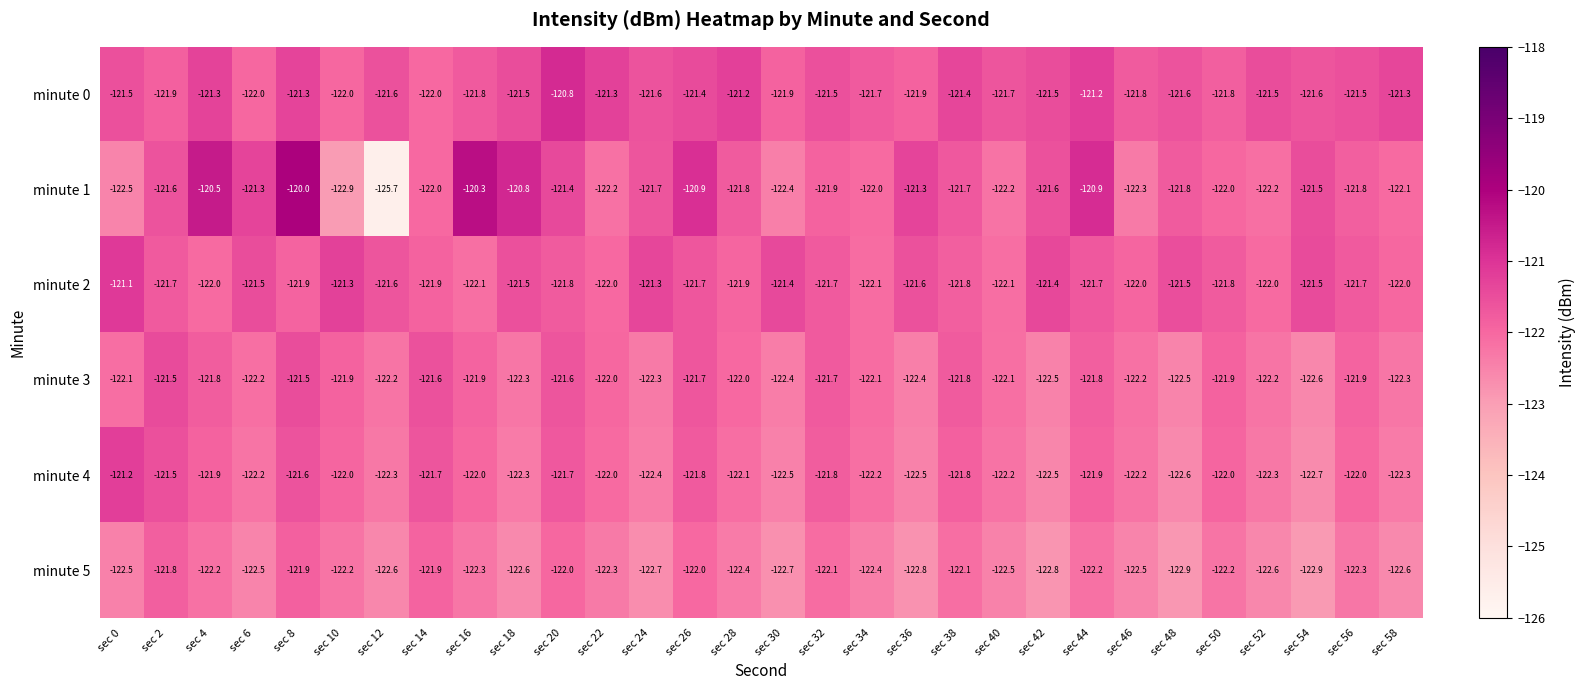

True or false: minute 4 has a value of -196.5 at sec 52.

False